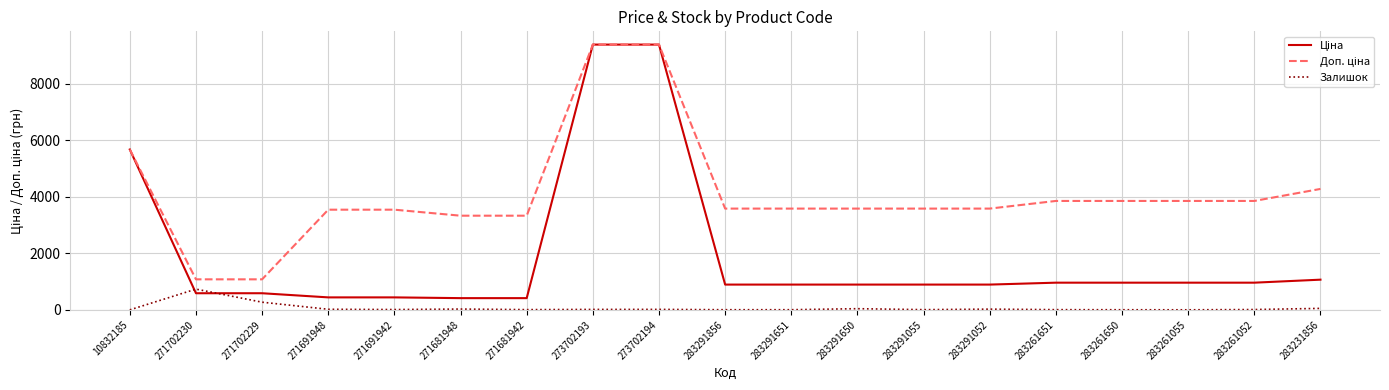

What is the maximum value shown in the chart?

9384.0